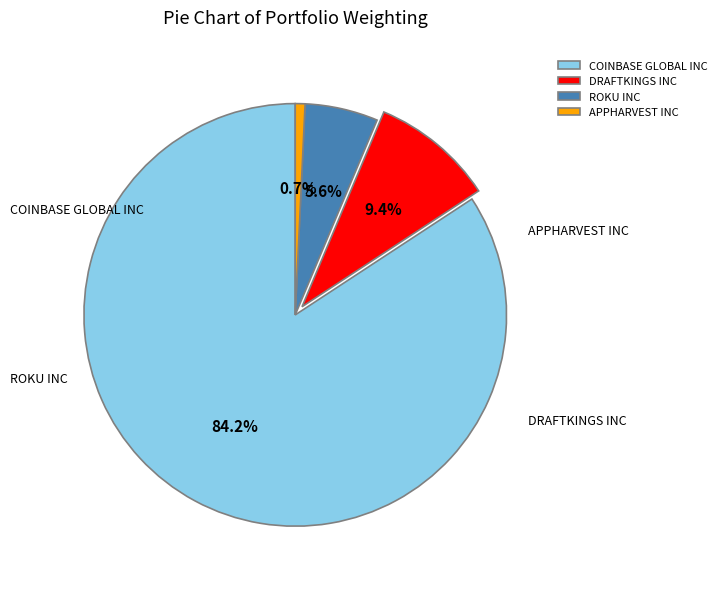

What is the smallest slice in the pie chart?

APPHARVEST INC